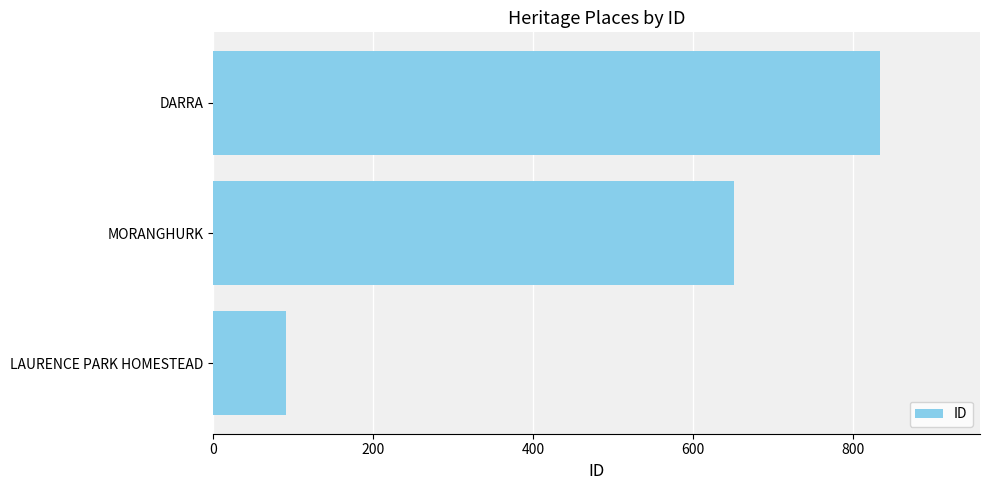

How many values are below 651?

1